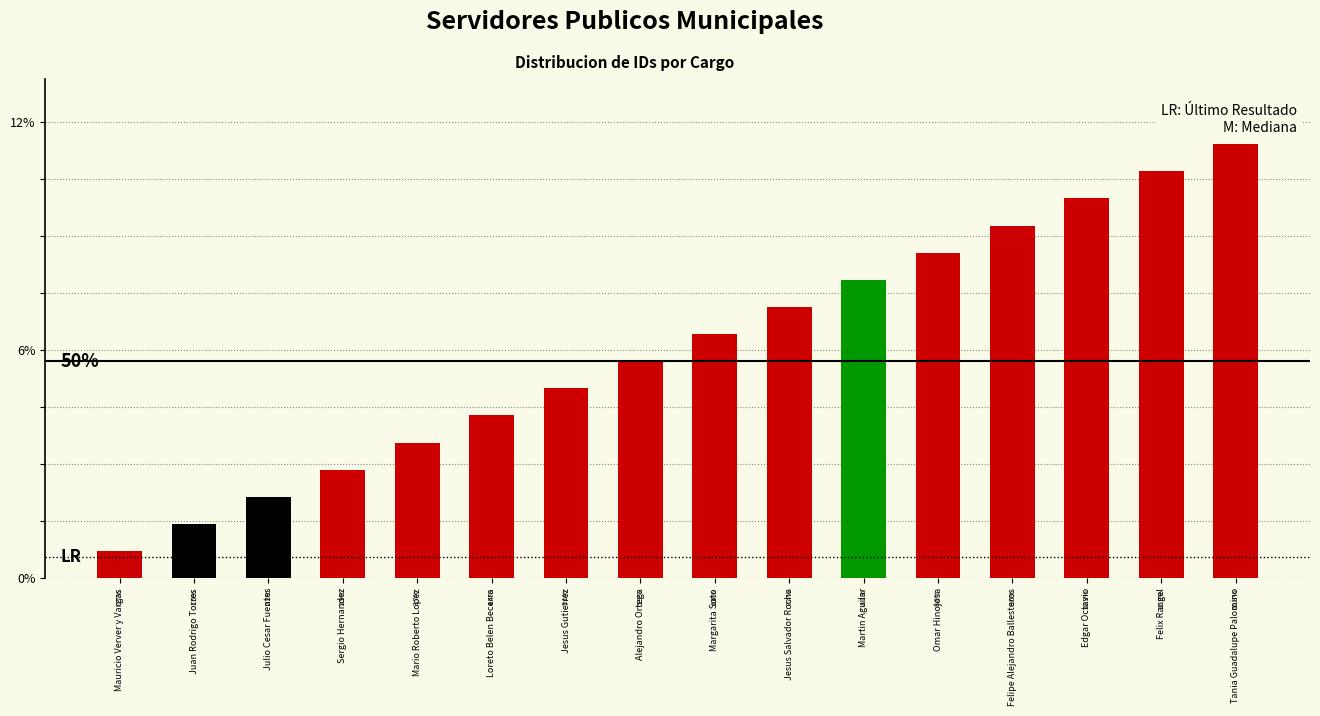

What is the sum of the values at Tania Guadalupe Palomino and Omar Hinojosa?

0.2